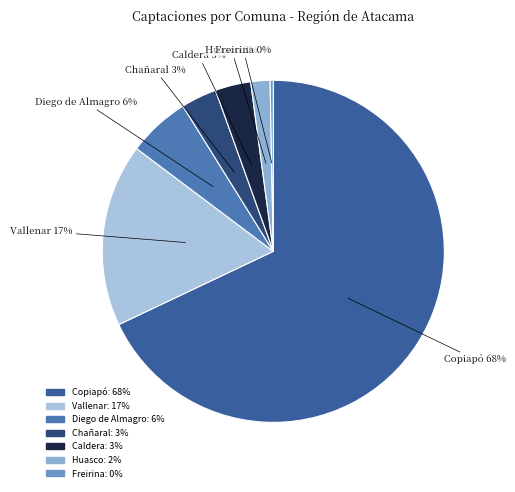

Is there a majority slice in this chart?

Yes